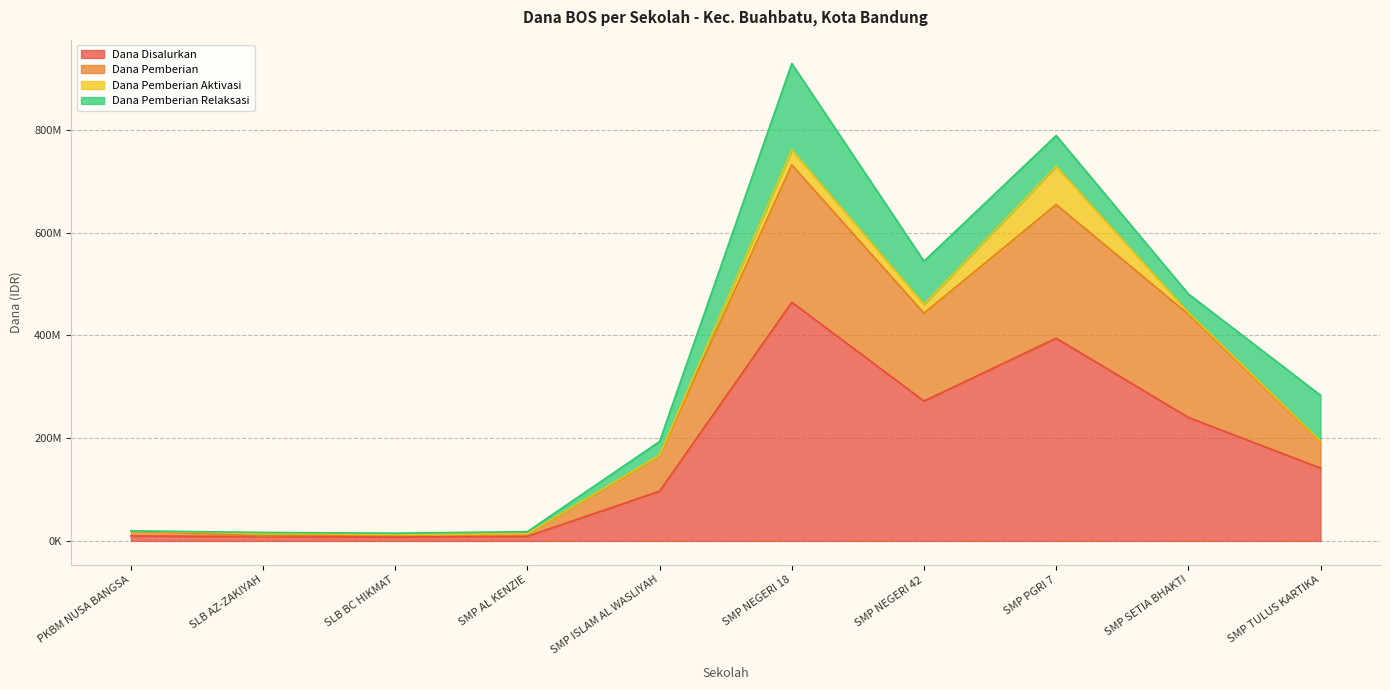

What are all the series names shown in the legend?

Dana Disalurkan, Dana Pemberian, Dana Pemberian Aktivasi, Dana Pemberian Relaksasi